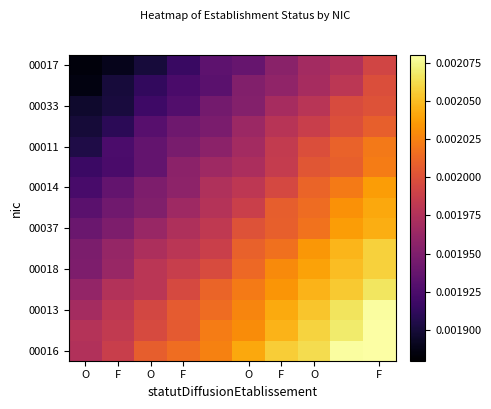

Count the number of categories in the chart.

10